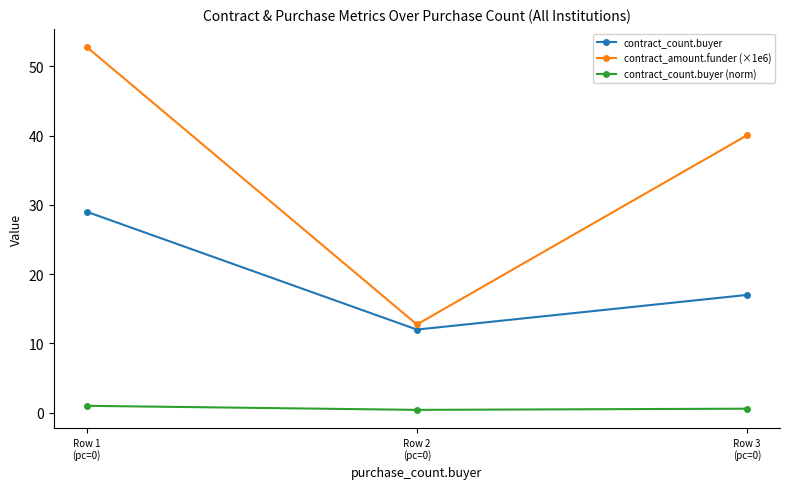

What is the lowest value of the contract_amount.funder (×1e6) series?

12.7